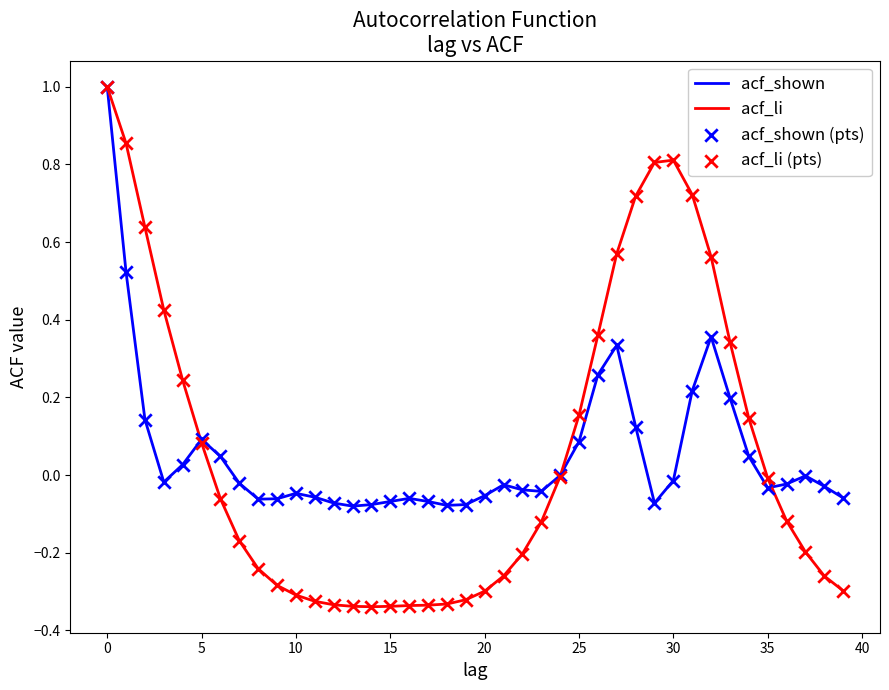

Which series has the largest range (max minus min)?

acf_li